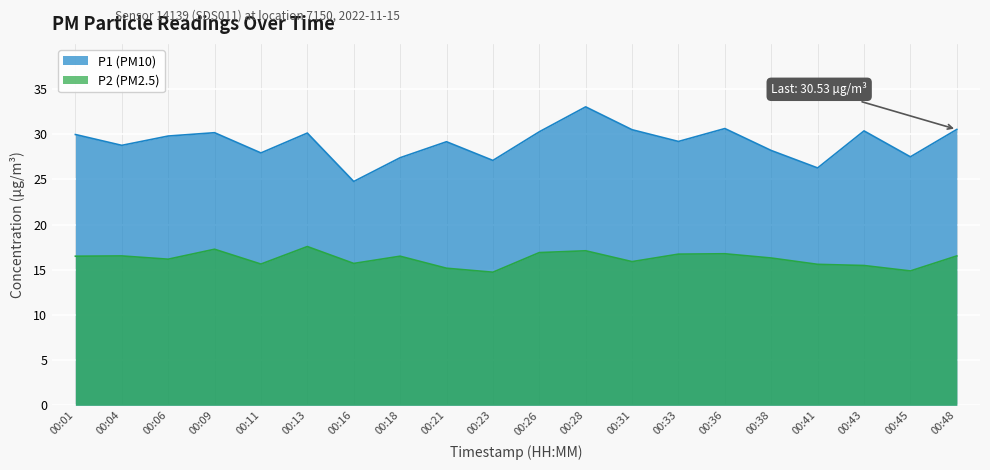

Rank the series by their average value, from highest to lowest.

P1 (PM10), P2 (PM2.5)